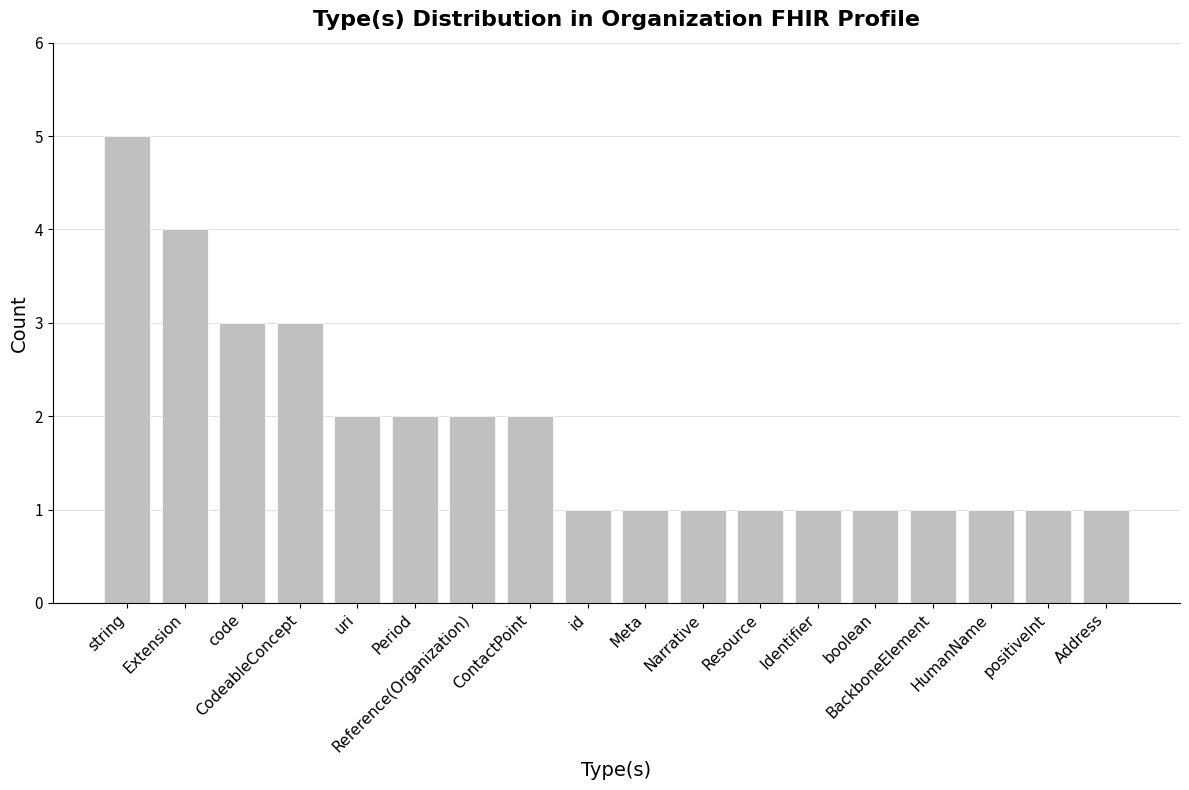

What is the sum of the values at Address and code?

4